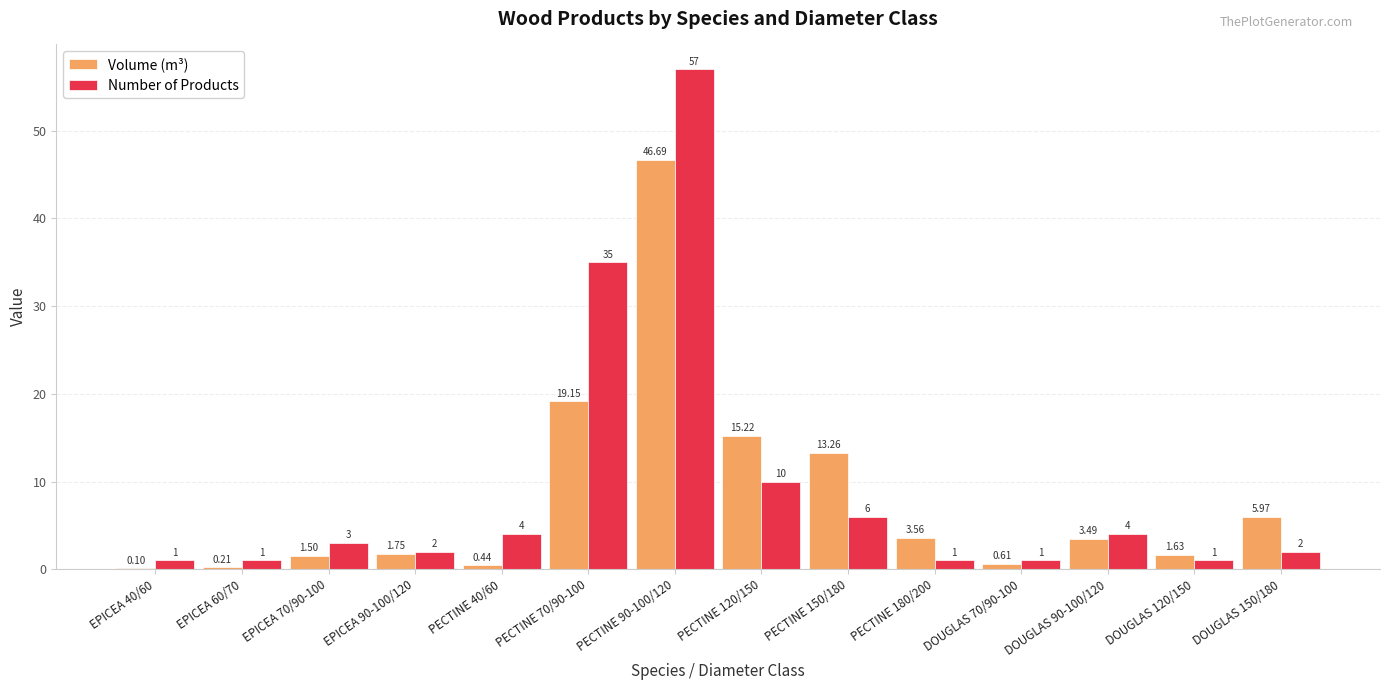

What is the total value across all series at DOUGLAS 120/150?

2.6